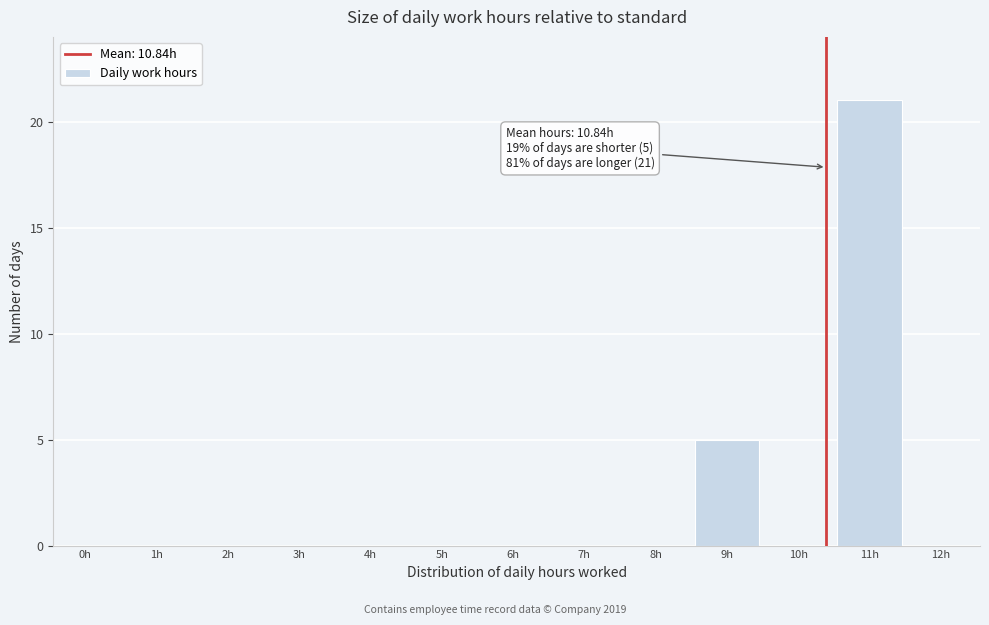

Reading left to right, what are all the values shown in this chart?

0h=0	1h=0	2h=0	3h=0	4h=0	5h=0	6h=0	7h=0	8h=0	9h=5	10h=0	11h=21	12h=0